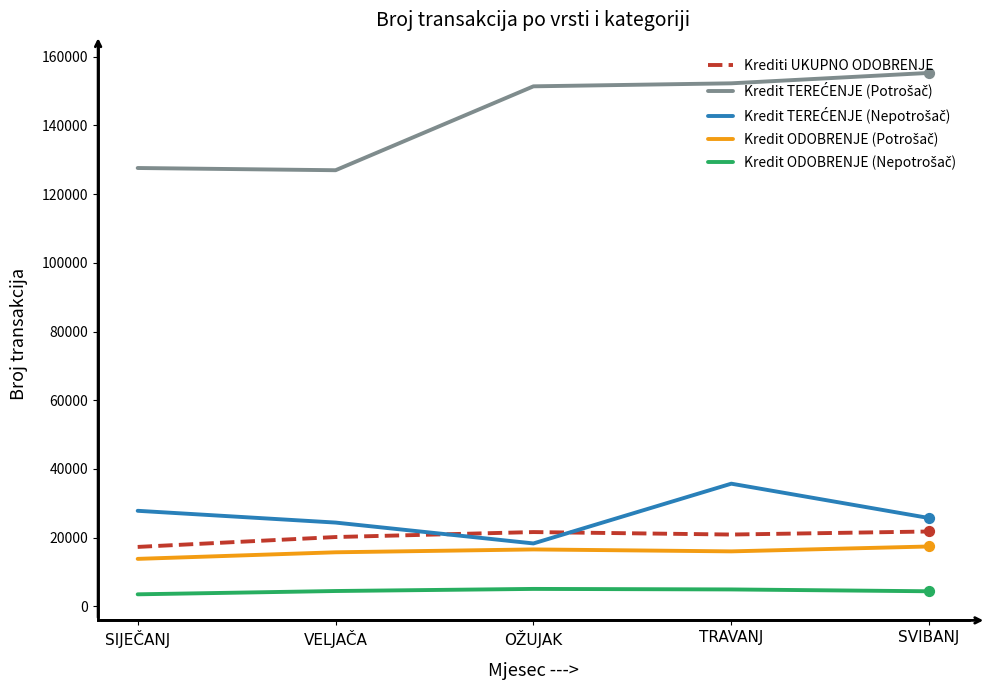

What is the maximum value shown in the chart?

155312